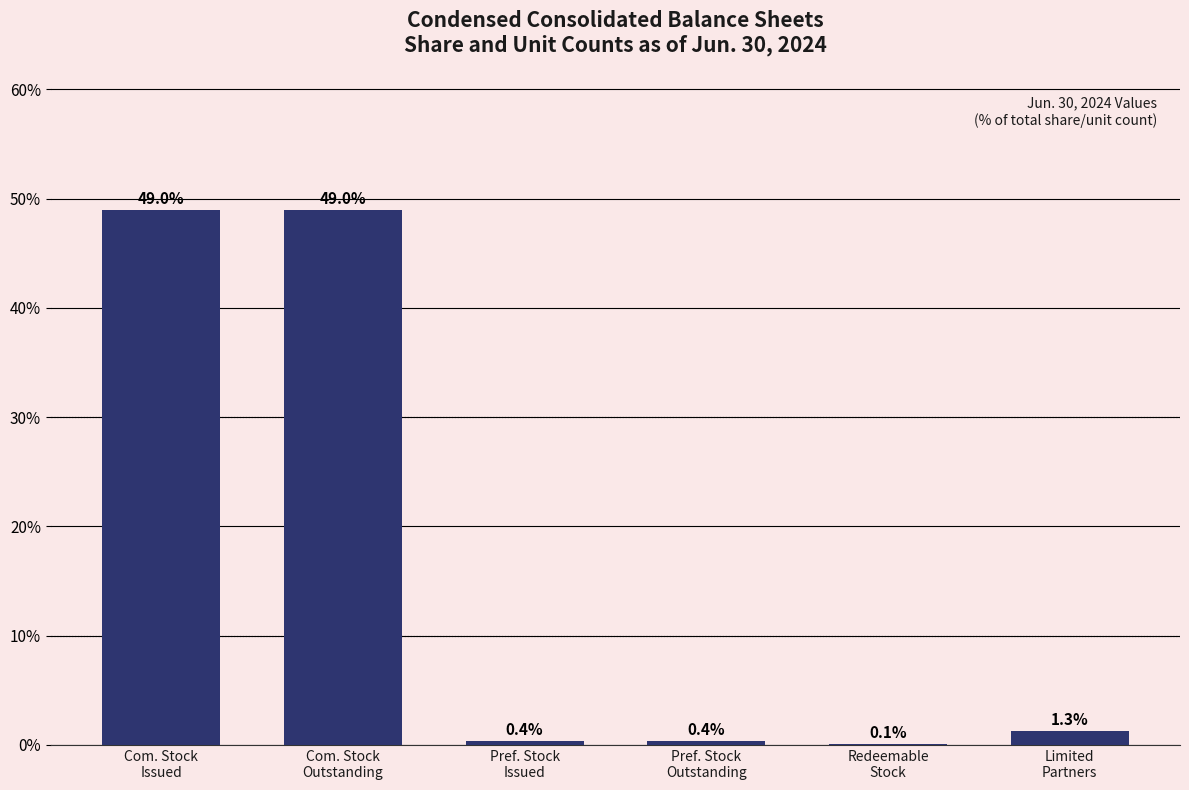

What is the maximum value shown in the chart?

49.0